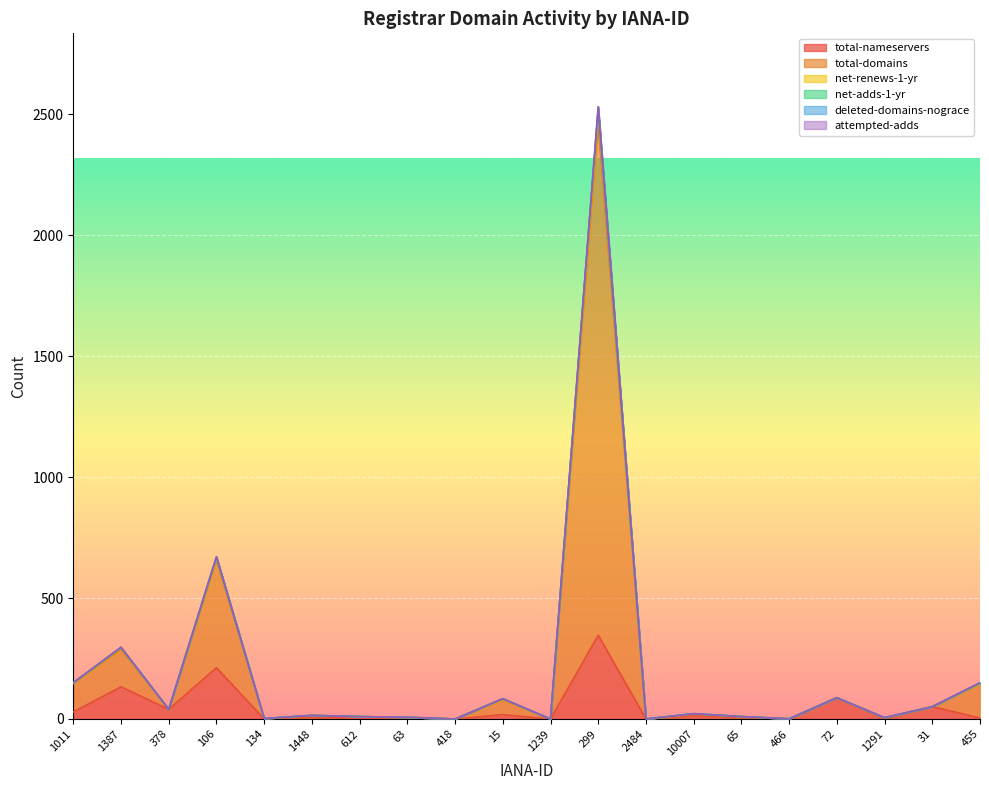

What is the total value across all series at 134?

4